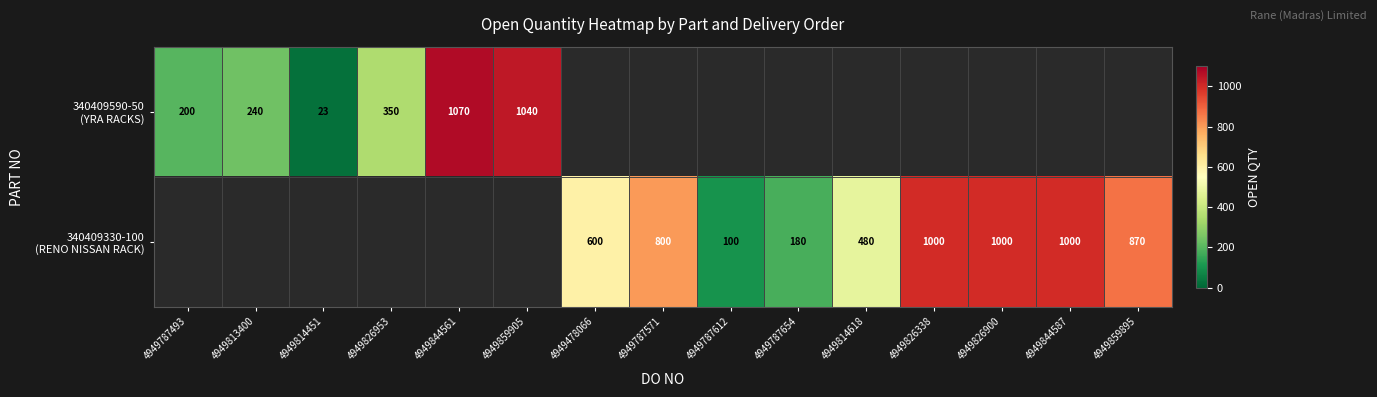

List the series in order of their peak value, highest first.

340409590-50 (YRA RACKS), 340409330-100 (RENO NISSAN RACK)